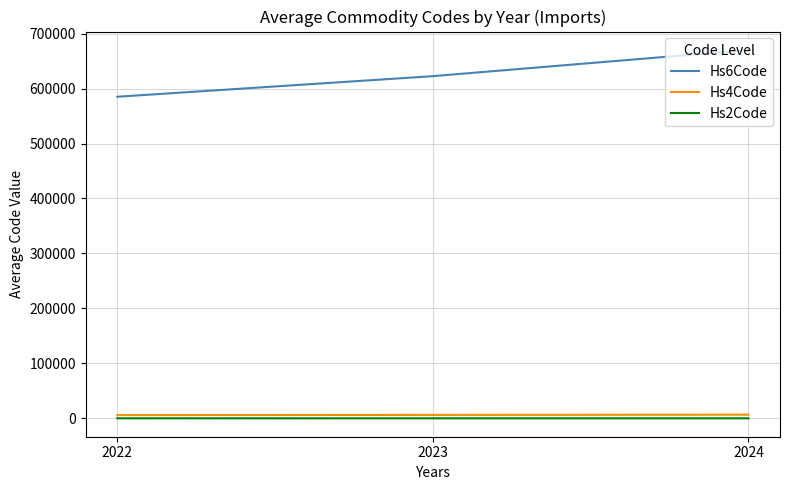

True or false: Hs6Code has a value of 622579.9 at 2023.

True